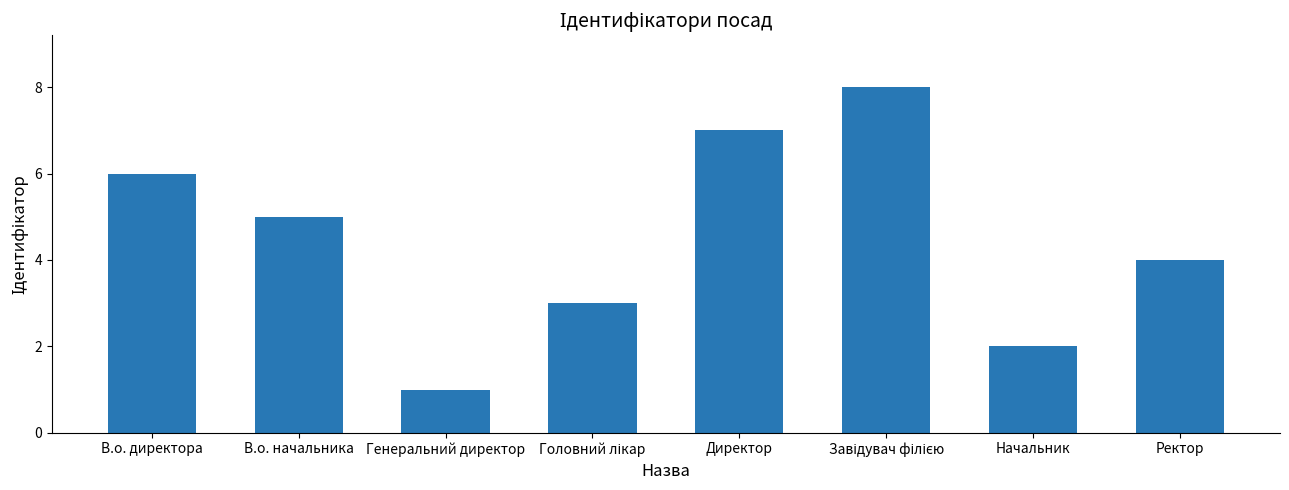

What is the smallest value displayed?

1